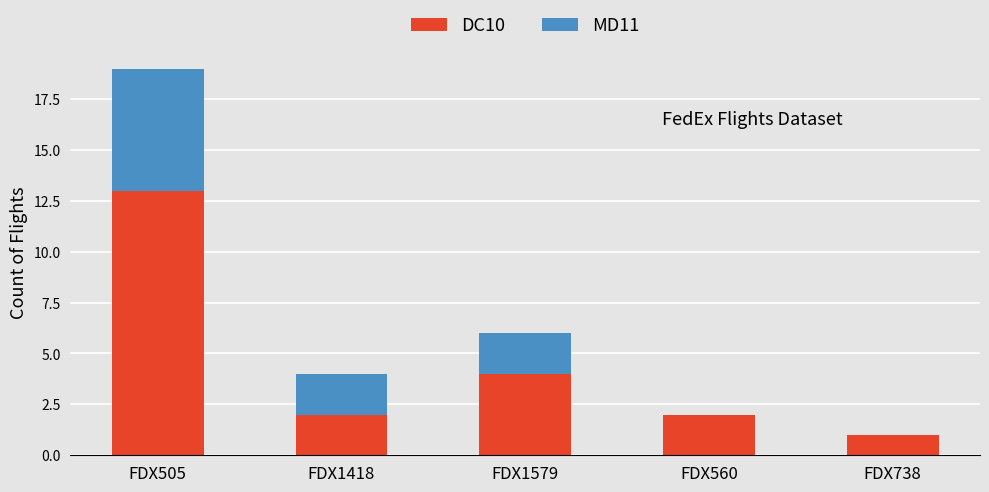

Reading left to right, what are the values for DC10?

FDX505=13	FDX1418=2	FDX1579=4	FDX560=2	FDX738=1